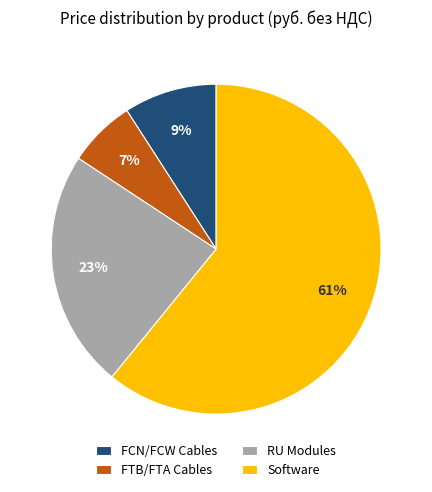

What percentage is the RU Modules slice, to the nearest percent?

23%